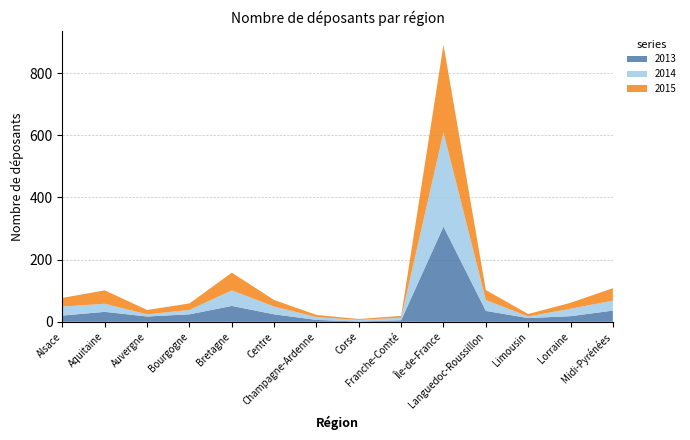

Reading right to left, extract all data points from this chart.

2013: 36	18	12	35	306	5	1	6	24	51	24	17	32	20
2014: 32	24	5	35	303	8	5	9	25	50	14	7	26	29
2015: 40	19	8	32	282	6	3	7	21	57	21	14	43	28